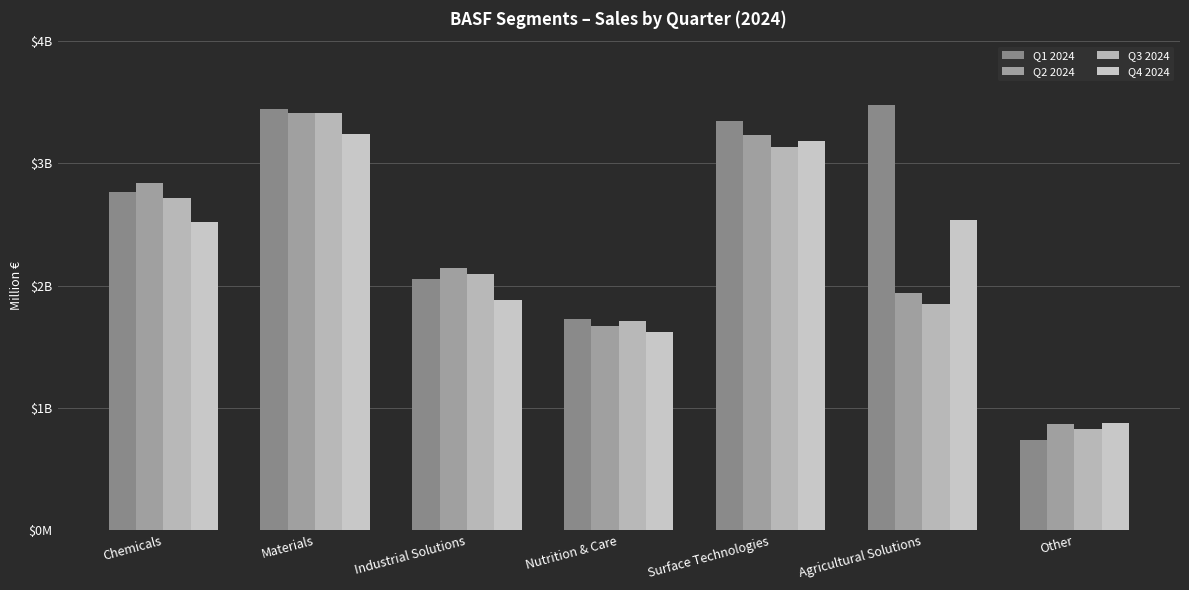

At which label does Q4 2024 reach its minimum?

Other